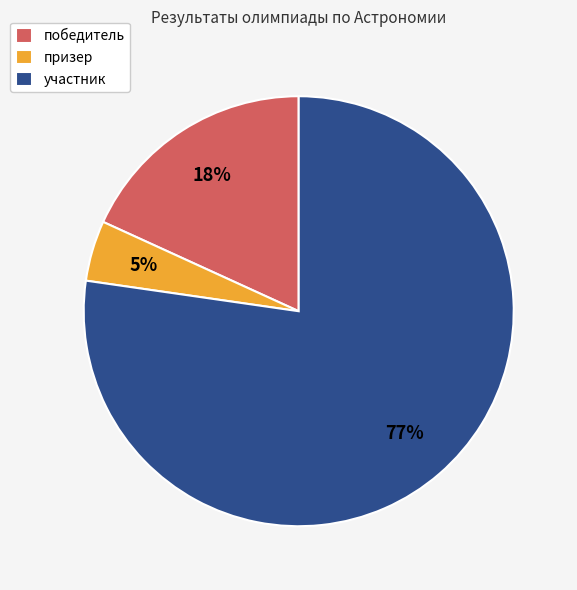

How many segments does this pie chart have?

3